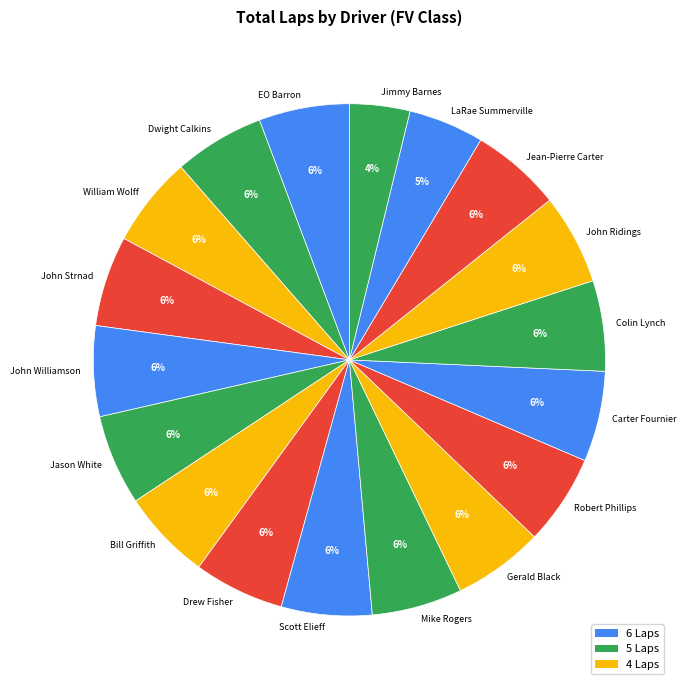

To the nearest percent, what portion does LaRae Summerville represent?

5%